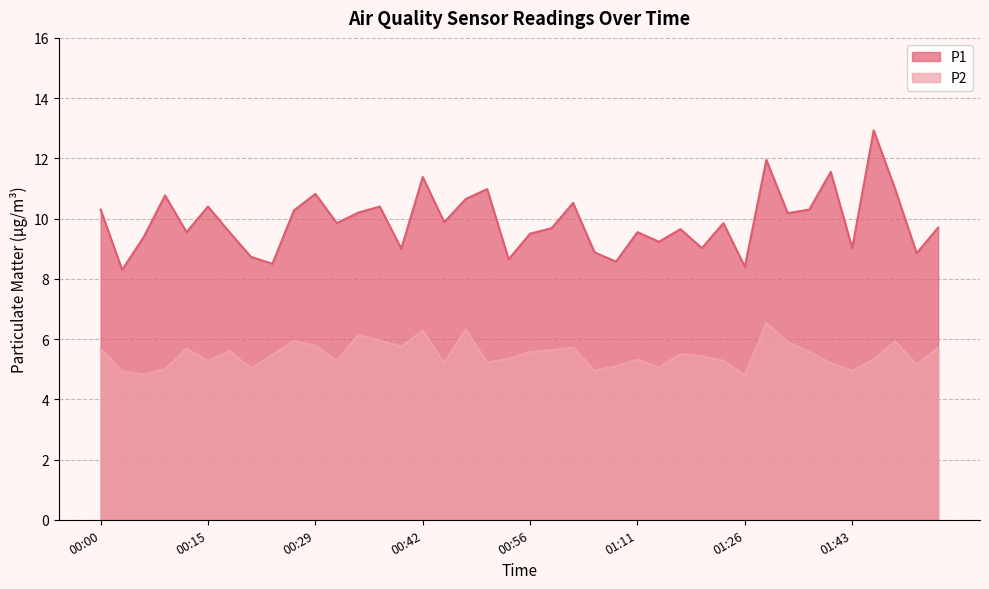

What is the label of the 33rd point from the right?

00:22